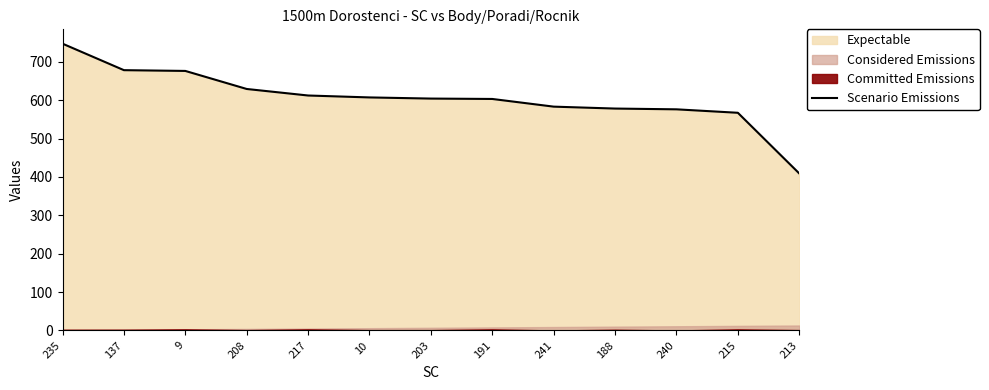

Which label corresponds to the smallest value in the chart?

213